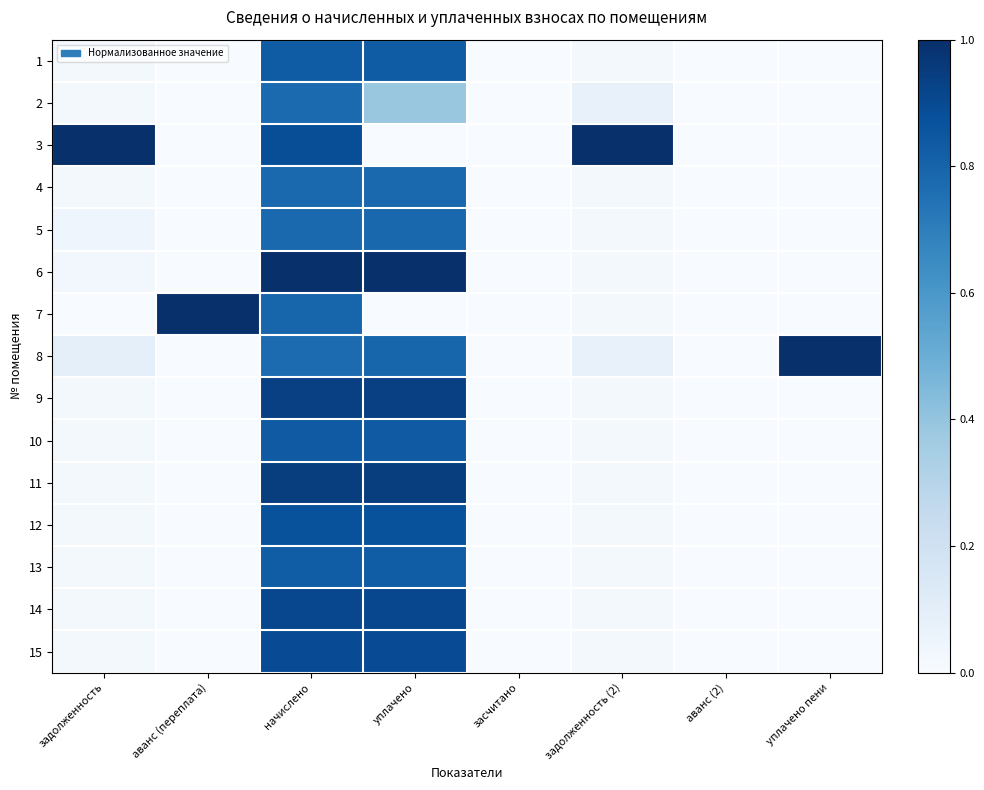

Reading left to right, list all the values displayed in this chart.

1: задолженность=0.0	аванс (переплата)=0.0	начислено=0.8	уплачено=0.8	засчитано=0.0	задолженность (2)=0.0	аванс (2)=0.0	уплачено пени=0.0
2: задолженность=0.0	аванс (переплата)=0.0	начислено=0.8	уплачено=0.4	засчитано=0.0	задолженность (2)=0.1	аванс (2)=0.0	уплачено пени=0.0
3: задолженность=1.0	аванс (переплата)=0.0	начислено=0.9	уплачено=0.0	засчитано=0.0	задолженность (2)=1.0	аванс (2)=0.0	уплачено пени=0.0
4: задолженность=0.0	аванс (переплата)=0.0	начислено=0.8	уплачено=0.8	засчитано=0.0	задолженность (2)=0.0	аванс (2)=0.0	уплачено пени=0.0
5: задолженность=0.0	аванс (переплата)=0.0	начислено=0.8	уплачено=0.8	засчитано=0.0	задолженность (2)=0.0	аванс (2)=0.0	уплачено пени=0.0
6: задолженность=0.0	аванс (переплата)=0.0	начислено=1.0	уплачено=1.0	засчитано=0.0	задолженность (2)=0.0	аванс (2)=0.0	уплачено пени=0.0
7: задолженность=0.0	аванс (переплата)=1.0	начислено=0.8	уплачено=0.0	засчитано=0.0	задолженность (2)=0.0	аванс (2)=0.0	уплачено пени=0.0
8: задолженность=0.1	аванс (переплата)=0.0	начислено=0.8	уплачено=0.8	засчитано=0.0	задолженность (2)=0.1	аванс (2)=0.0	уплачено пени=1.0
9: задолженность=0.0	аванс (переплата)=0.0	начислено=0.9	уплачено=0.9	засчитано=0.0	задолженность (2)=0.0	аванс (2)=0.0	уплачено пени=0.0
10: задолженность=0.0	аванс (переплата)=0.0	начислено=0.8	уплачено=0.8	засчитано=0.0	задолженность (2)=0.0	аванс (2)=0.0	уплачено пени=0.0
11: задолженность=0.0	аванс (переплата)=0.0	начислено=0.9	уплачено=0.9	засчитано=0.0	задолженность (2)=0.0	аванс (2)=0.0	уплачено пени=0.0
12: задолженность=0.0	аванс (переплата)=0.0	начислено=0.9	уплачено=0.9	засчитано=0.0	задолженность (2)=0.0	аванс (2)=0.0	уплачено пени=0.0
13: задолженность=0.0	аванс (переплата)=0.0	начислено=0.8	уплачено=0.8	засчитано=0.0	задолженность (2)=0.0	аванс (2)=0.0	уплачено пени=0.0
14: задолженность=0.0	аванс (переплата)=0.0	начислено=0.9	уплачено=0.9	засчитано=0.0	задолженность (2)=0.0	аванс (2)=0.0	уплачено пени=0.0
15: задолженность=0.0	аванс (переплата)=0.0	начислено=0.9	уплачено=0.9	засчитано=0.0	задолженность (2)=0.0	аванс (2)=0.0	уплачено пени=0.0